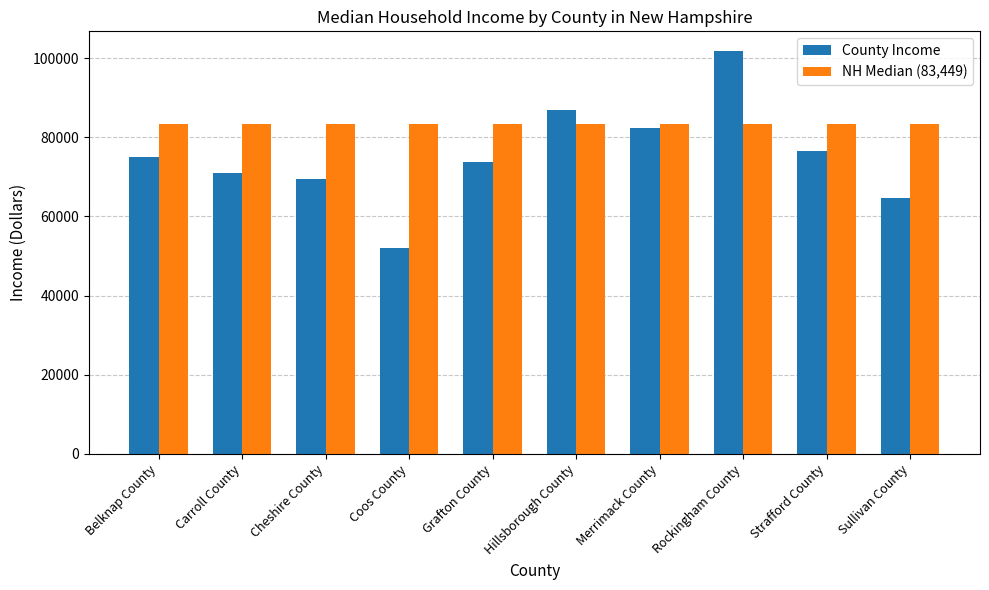

What is the difference between the maximum and minimum values in the County Income series?

49629